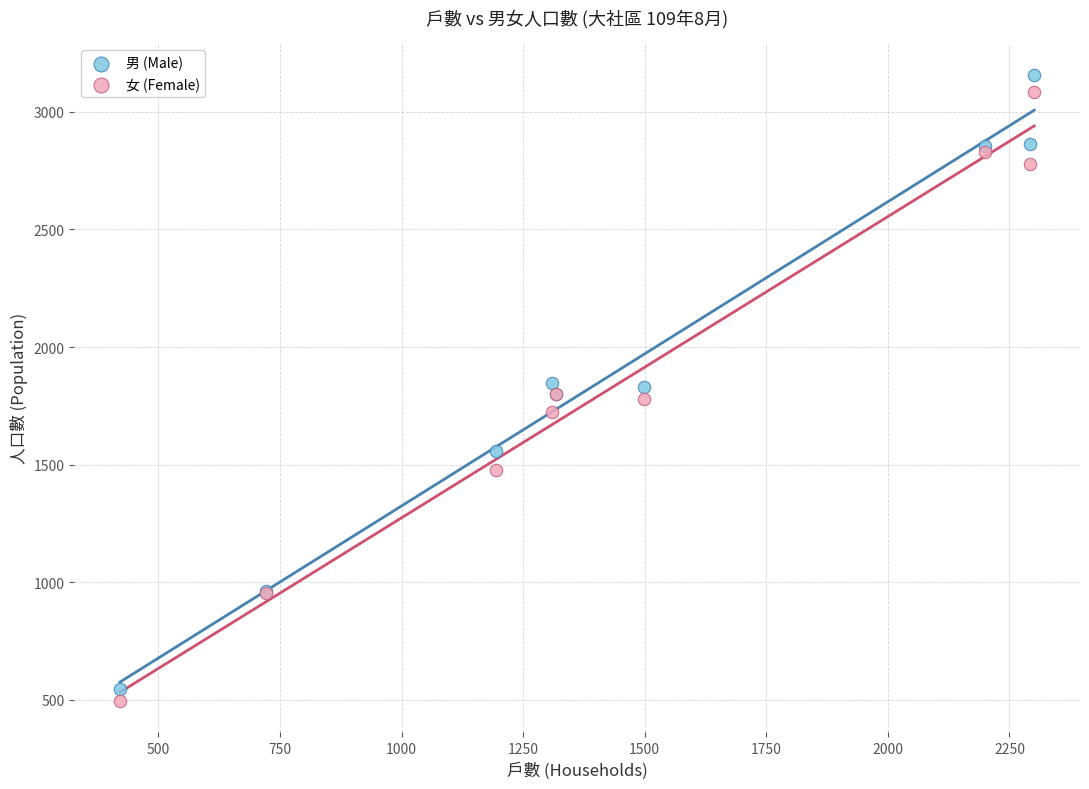

Which series reaches the minimum Y coordinate?

女 (Female)